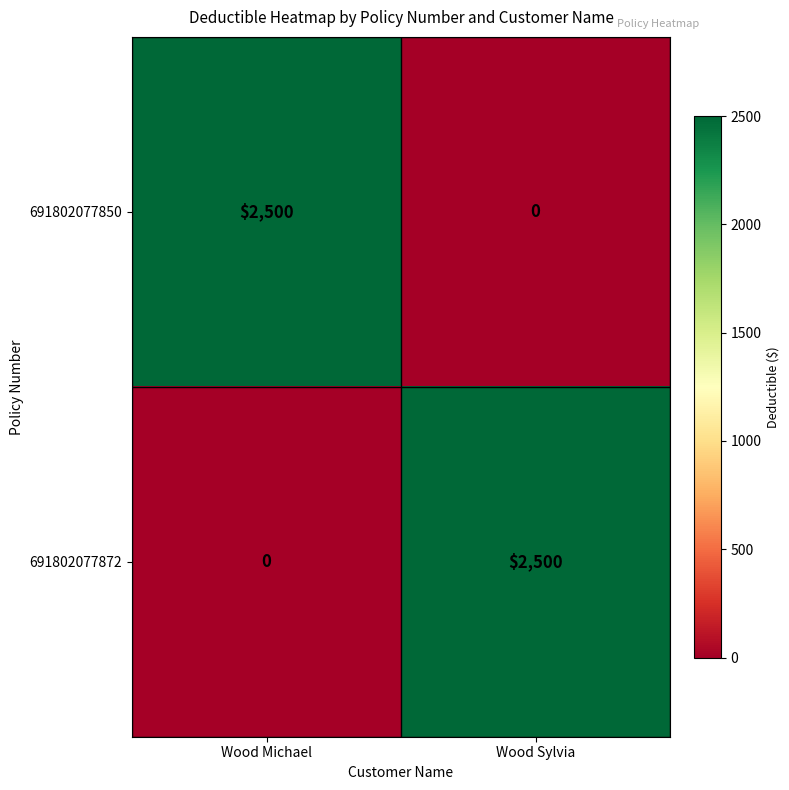

The value of 691802077850 at Wood Michael is 1630. True or false?

False